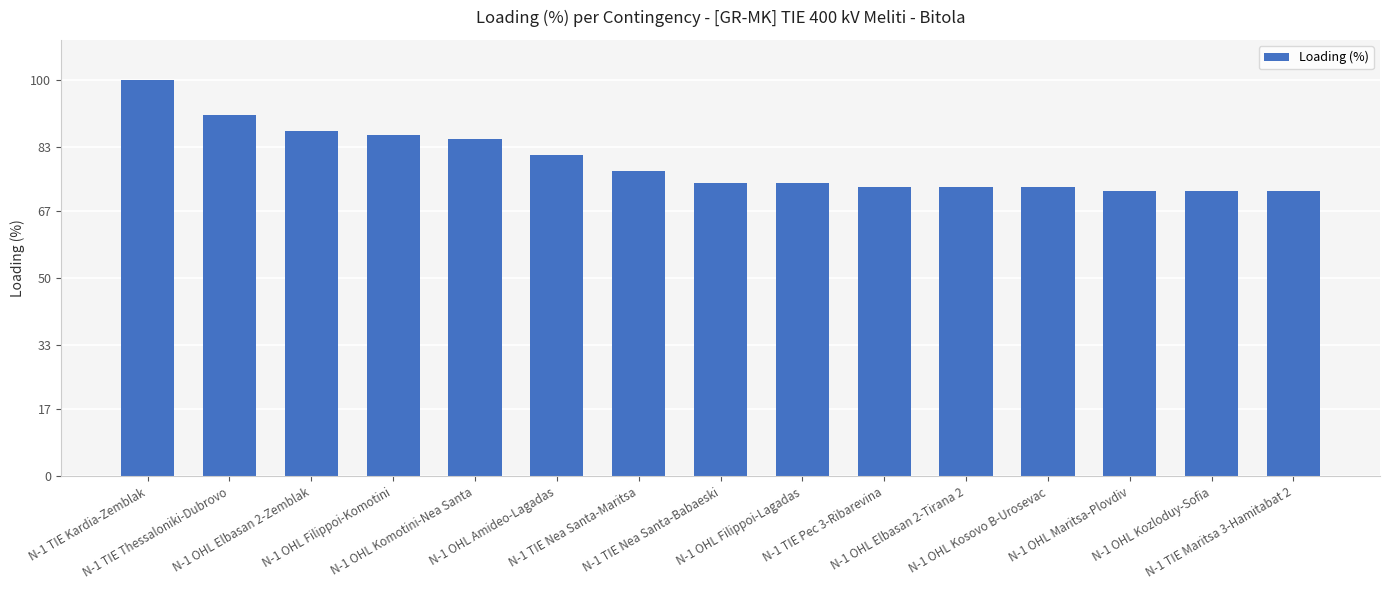

Reading left to right, transcribe all the data shown in this chart.

100	91	87	86	85	81	77	74	74	73	73	73	72	72	72